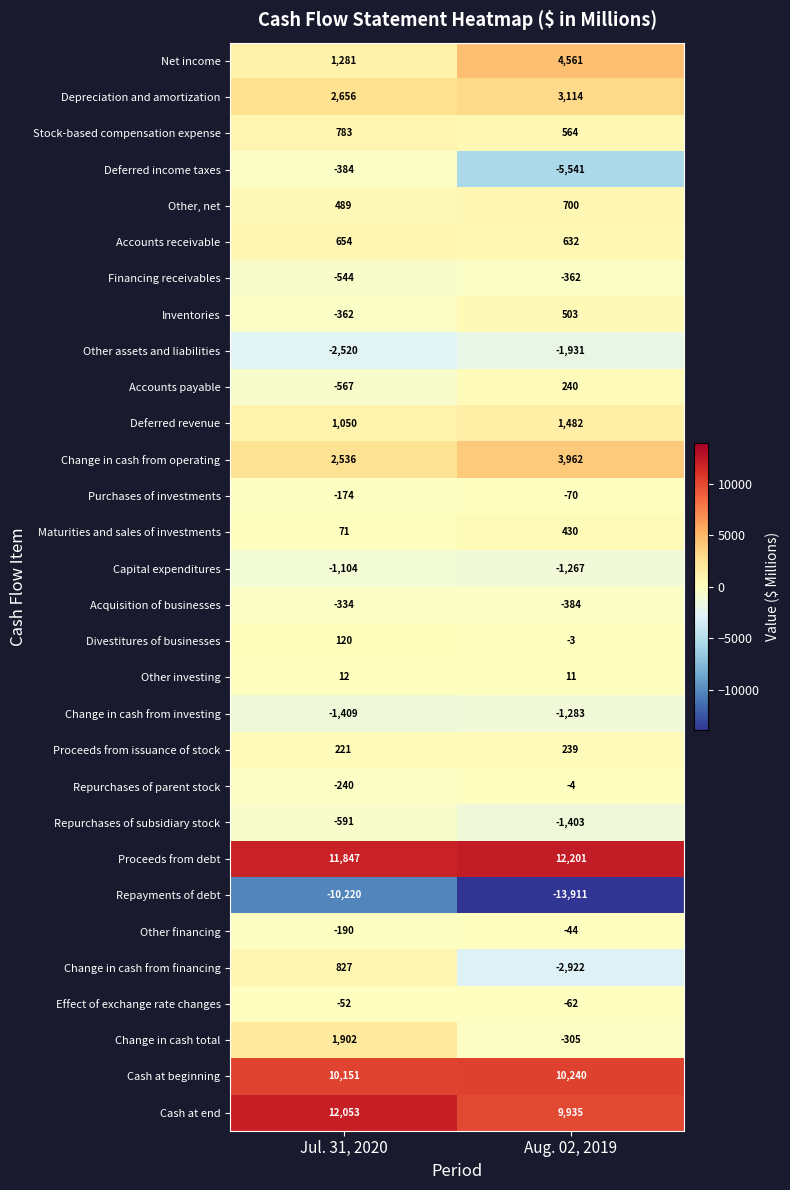

Rank the series at Aug. 02, 2019 from highest to lowest value.

Proceeds from debt, Cash at beginning, Cash at end, Net income, Change in cash from operating, Depreciation and amortization, Deferred revenue, Other, net, Accounts receivable, Stock-based compensation expense, Inventories, Maturities and sales of investments, Accounts payable, Proceeds from issuance of stock, Other investing, Divestitures of businesses, Repurchases of parent stock, Other financing, Effect of exchange rate changes, Purchases of investments, Change in cash total, Financing receivables, Acquisition of businesses, Capital expenditures, Change in cash from investing, Repurchases of subsidiary stock, Other assets and liabilities, Change in cash from financing, Deferred income taxes, Repayments of debt